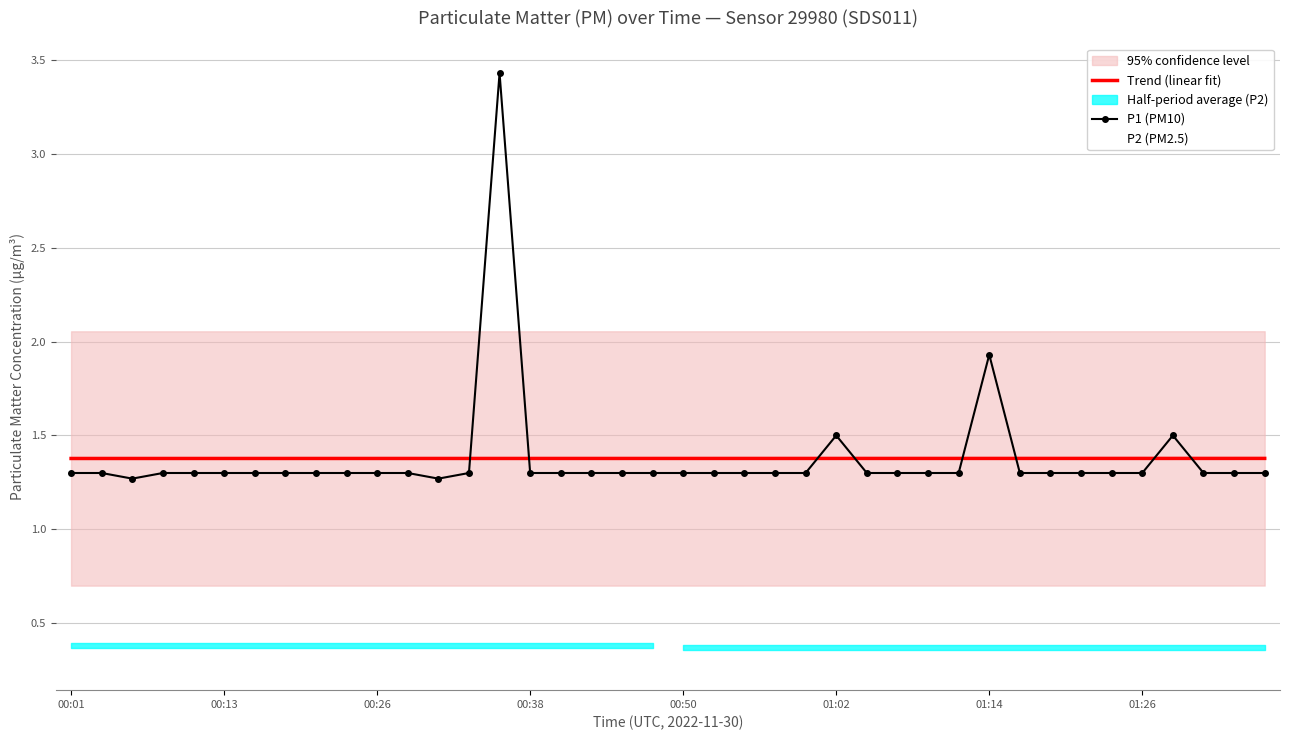

The value of P2 (PM2.5) at 00:50 is 0.7. True or false?

False